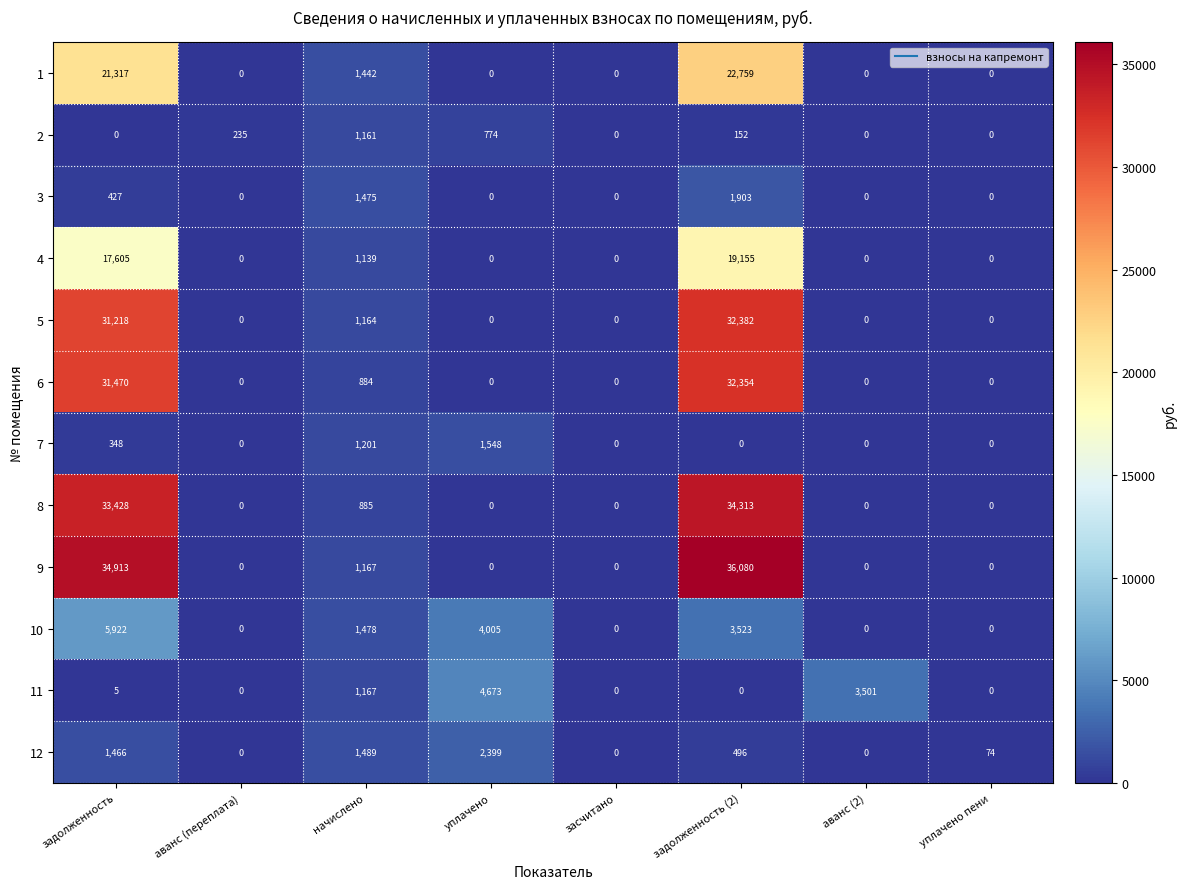

True or false: 8 has a value of 56416 at задолженность (2).

False